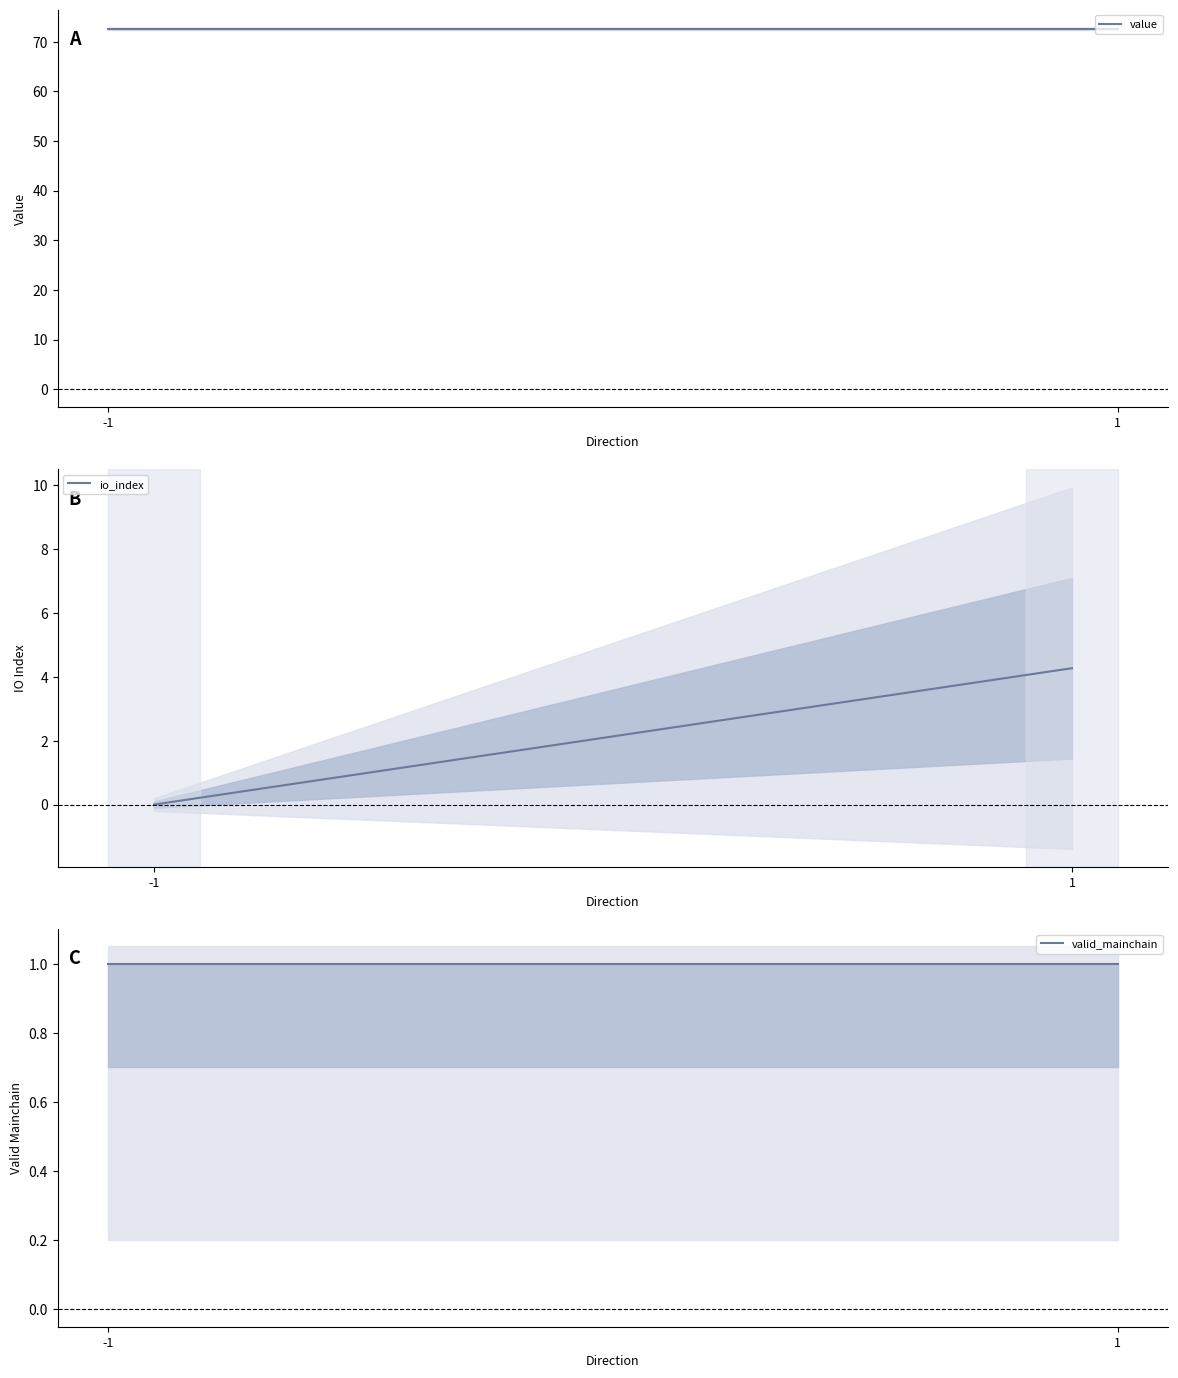

Which series has the largest range (max minus min)?

mean_io_index